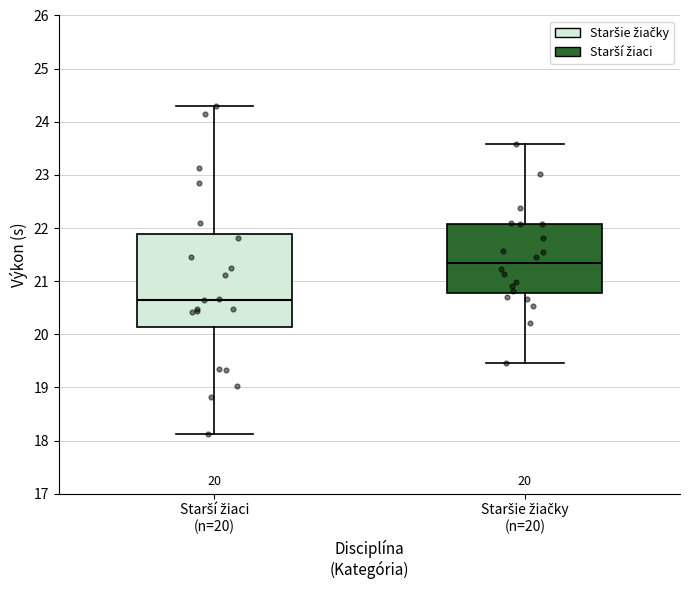

Which box is the tallest, from its lower edge to its upper edge?

Starší žiaci (n=20)